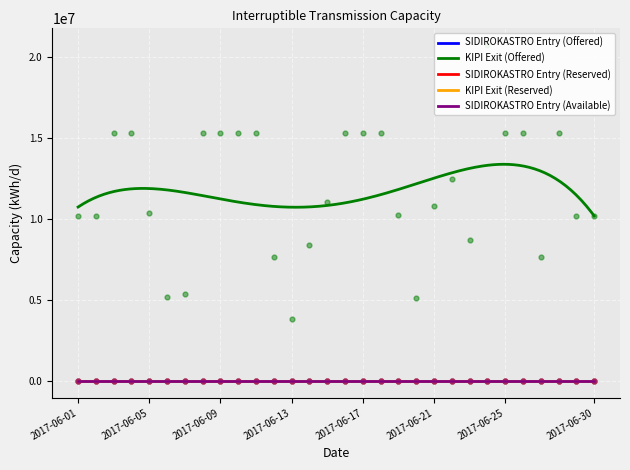

At how many categories does at least one series exceed 5551012?

26